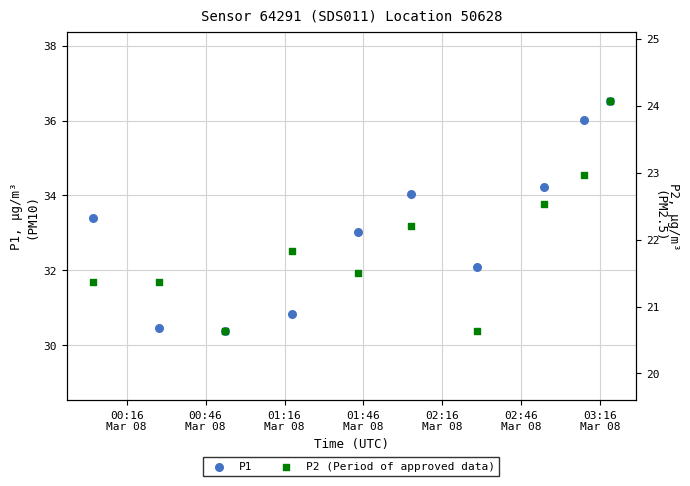

What are all the series names shown in the legend?

P1, P2 (Period of approved data)